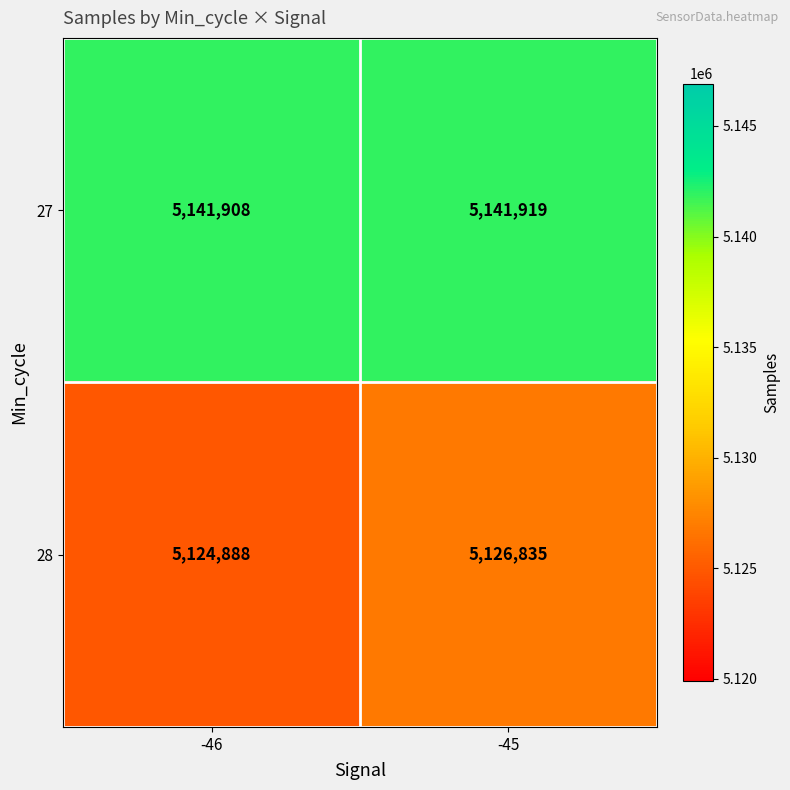

What is the sum of the 28 values at -46 and -45?

10251723